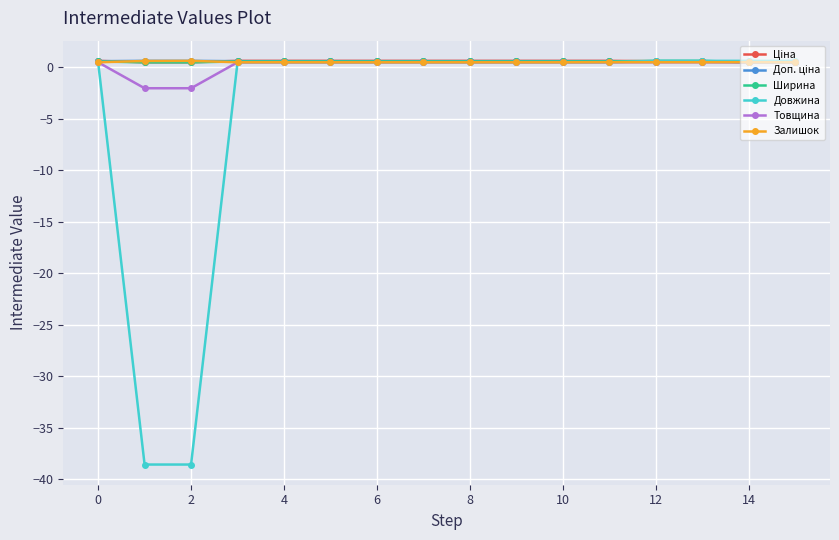

Which series has the largest range (max minus min)?

Довжина